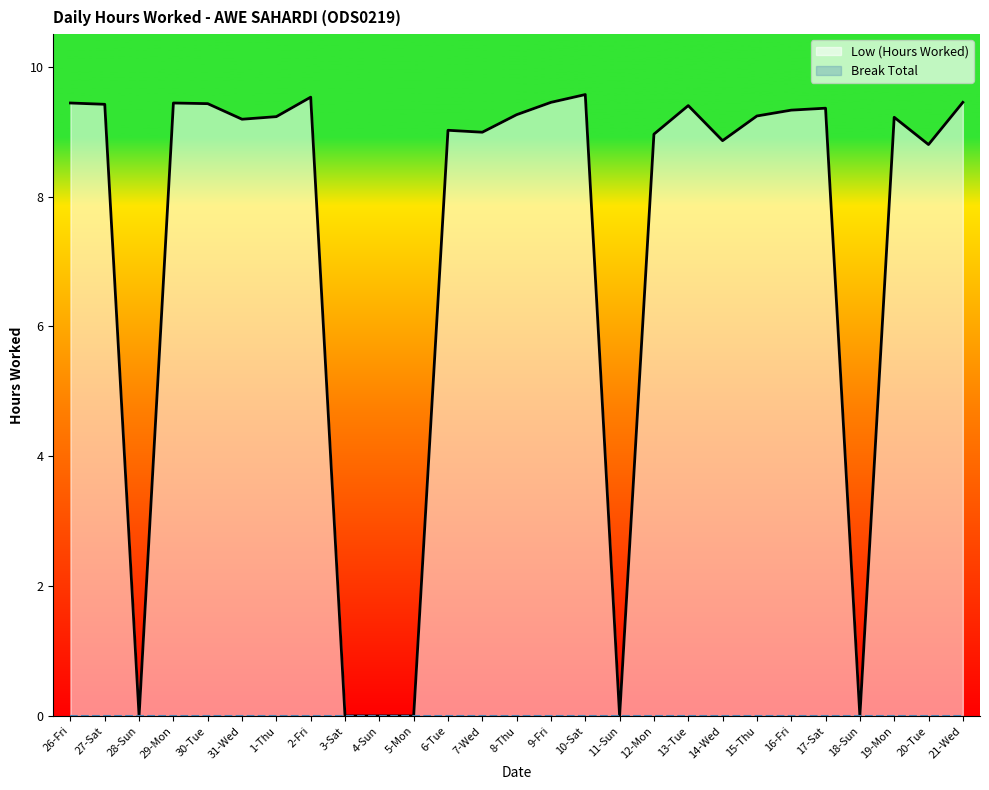

Does the chart display data point markers on the line(s)?

No